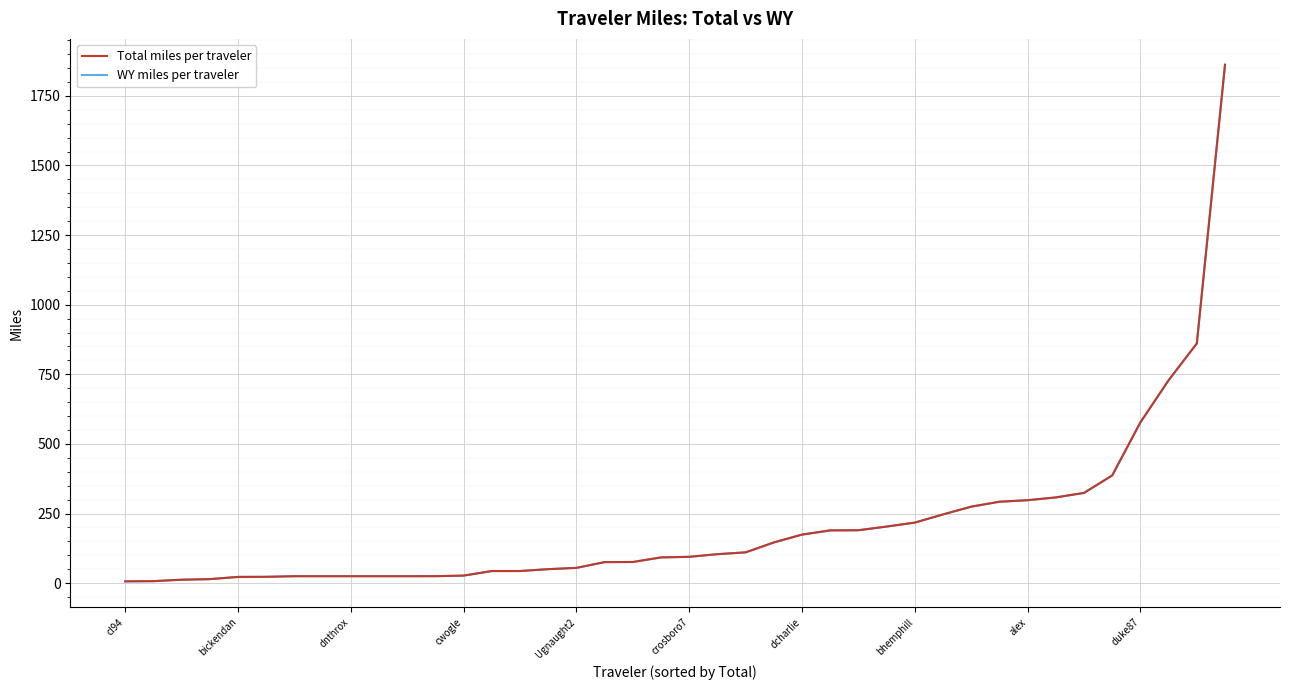

Does the chart display data point markers on the line(s)?

No